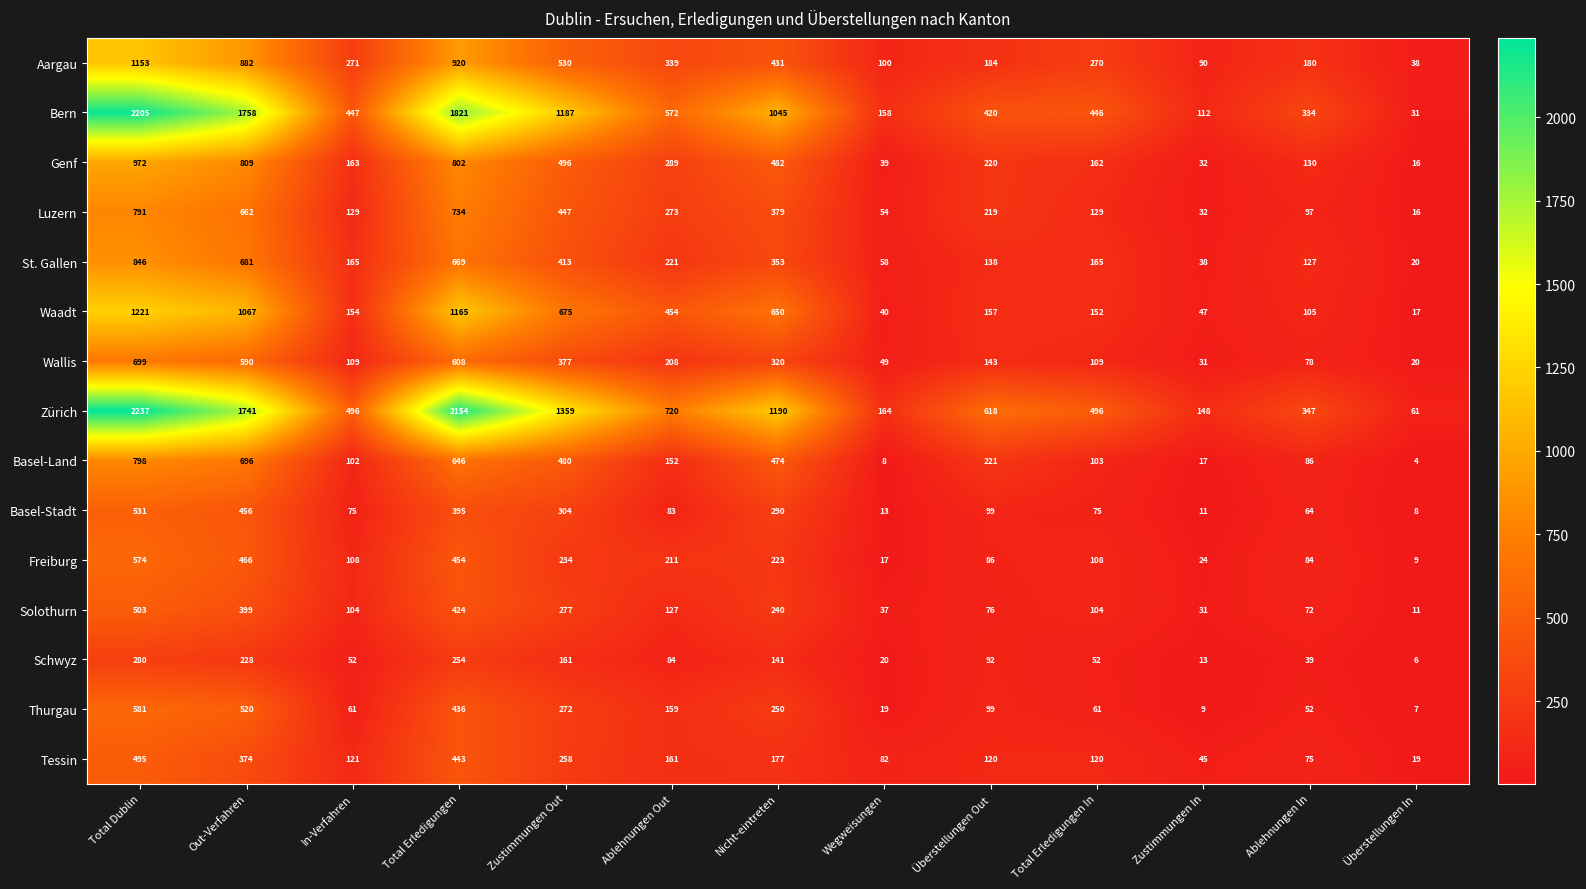

The value of Tessin at Zustimmungen Out is 258. True or false?

True